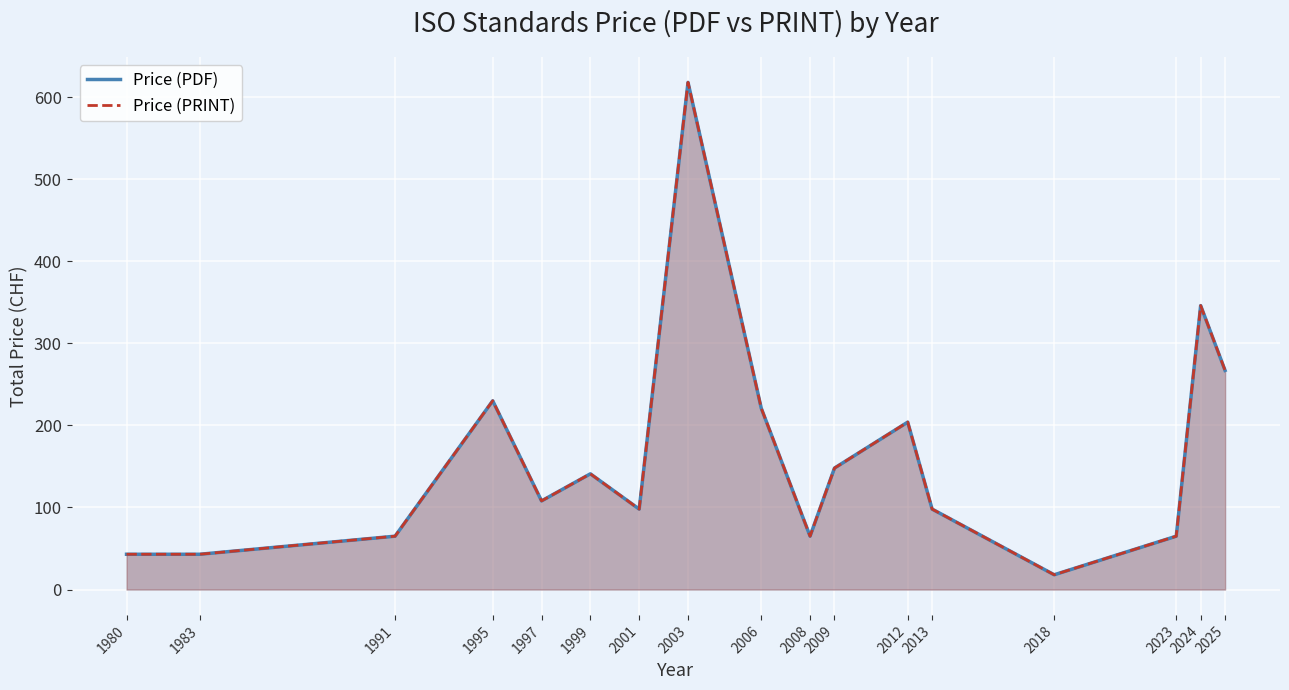

True or false: Price (PDF) and Price (PRINT) cross at least once.

False